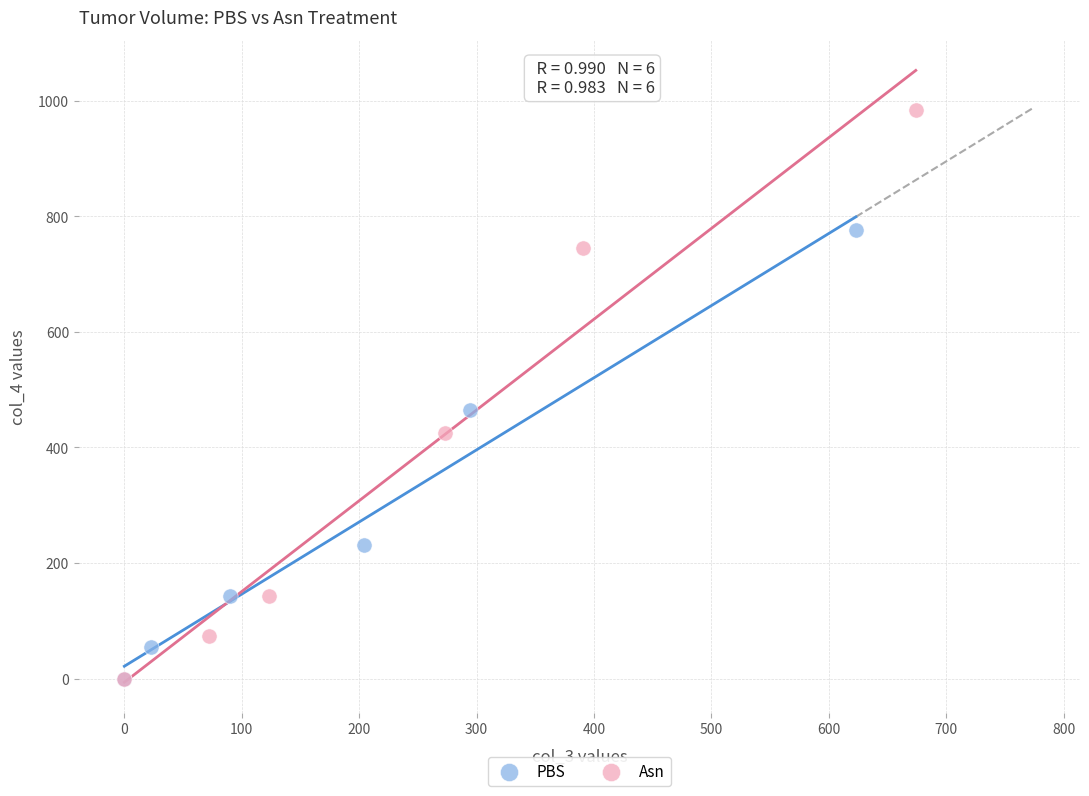

Which series reaches the maximum Y coordinate?

Asn